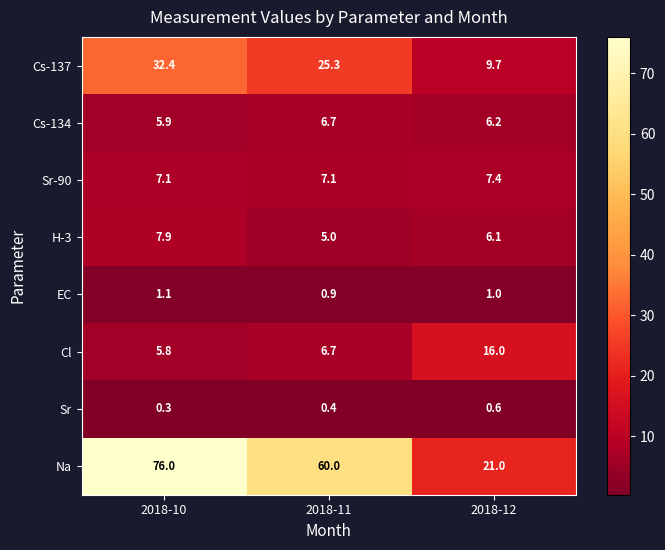

Reading left to right, what are all the values shown in this chart?

Cs-137: 32.4	25.3	9.7
Cs-134: 5.9	6.7	6.2
Sr-90: 7.1	7.1	7.4
H-3: 7.9	5.0	6.1
EC: 1.1	0.9	1.0
Cl: 5.8	6.7	16.0
Sr: 0.3	0.4	0.6
Na: 76.0	60.0	21.0